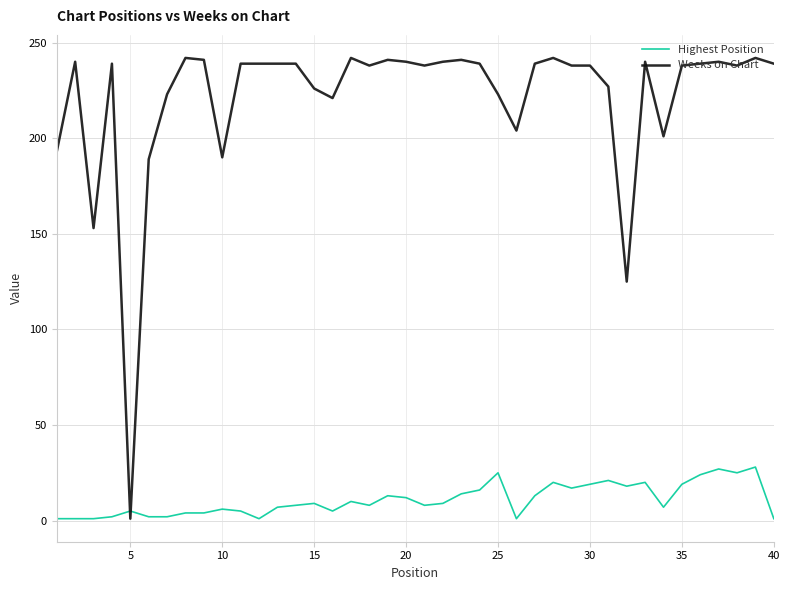

At how many categories does at least one series exceed 12?

39